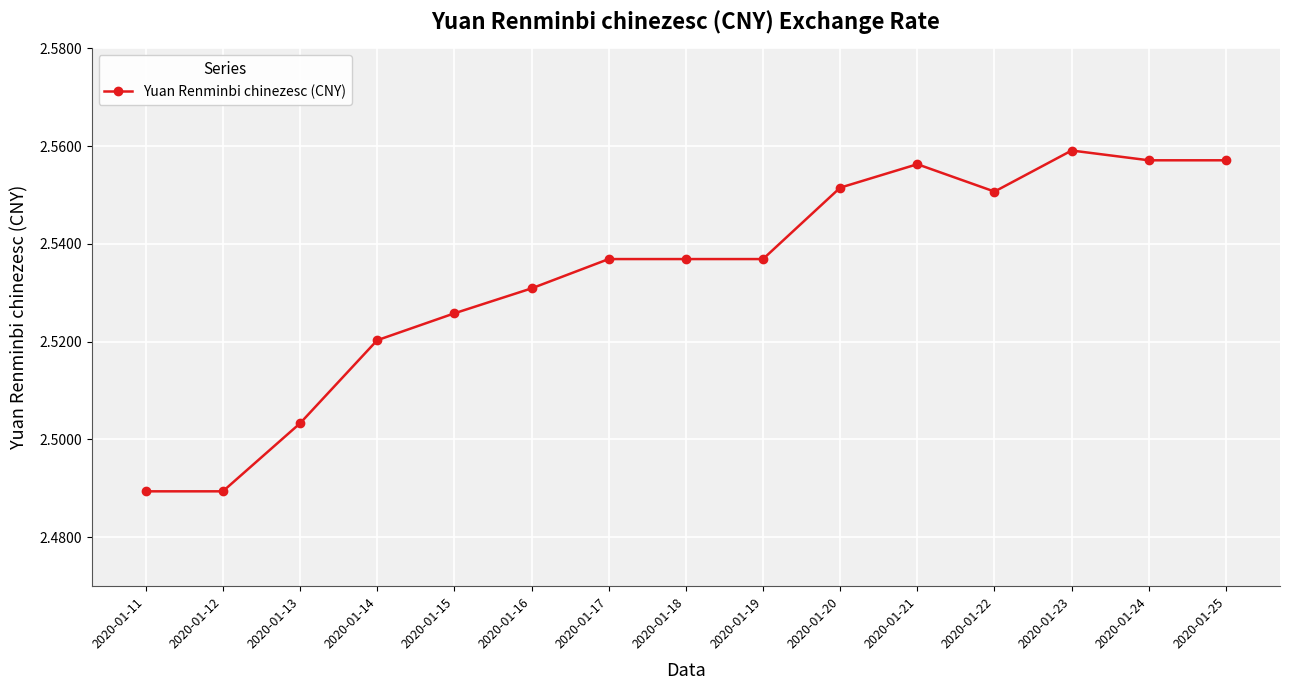

How many values are between 2 and 3?

15